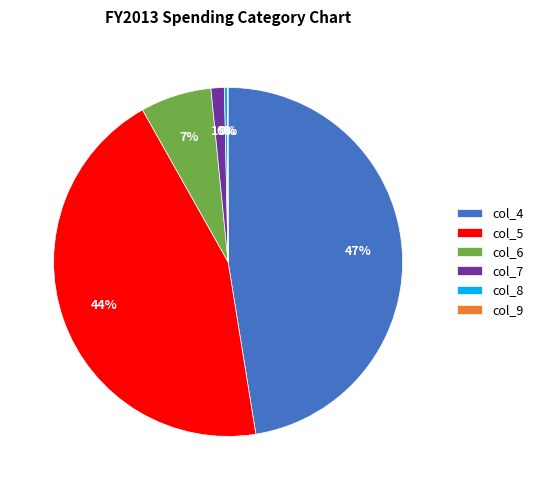

Does any single category account for the majority?

No